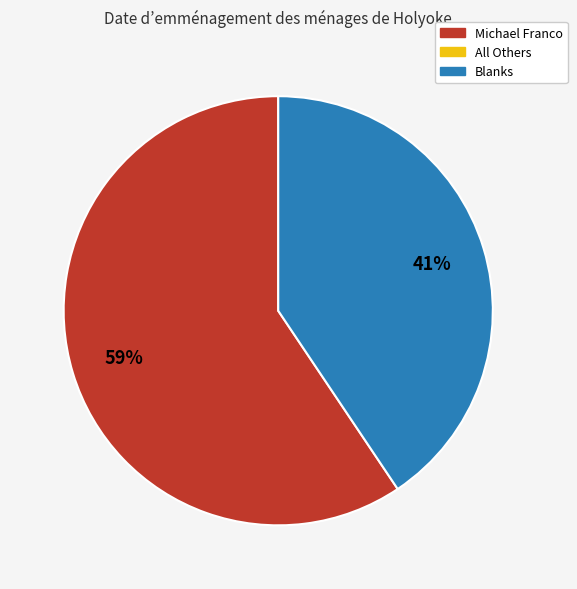

To the nearest percent, what is the average slice percentage?

50%